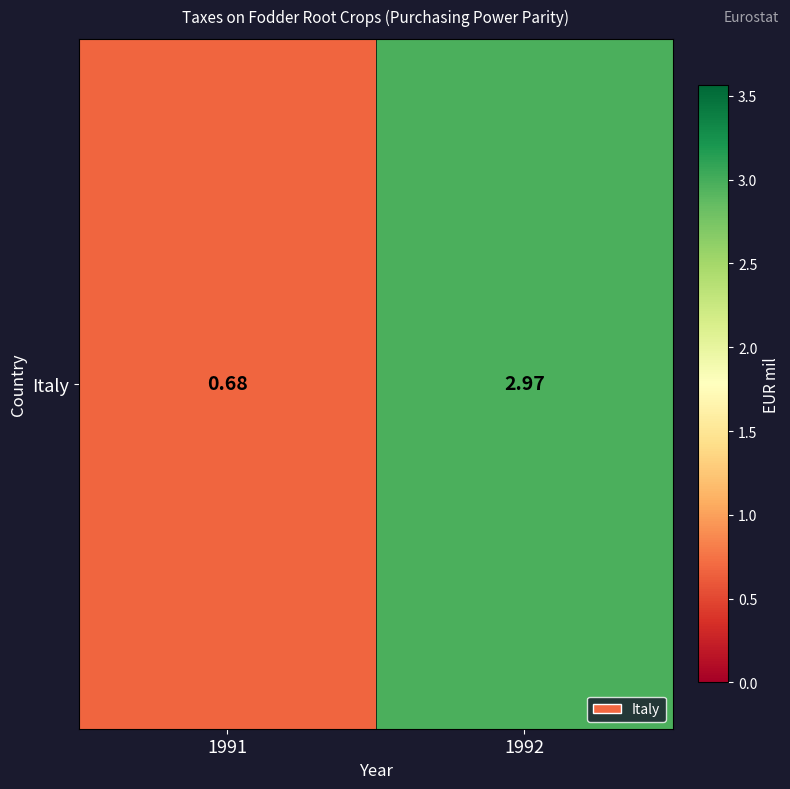

Rank the categories by value from highest to lowest.

1992, 1991